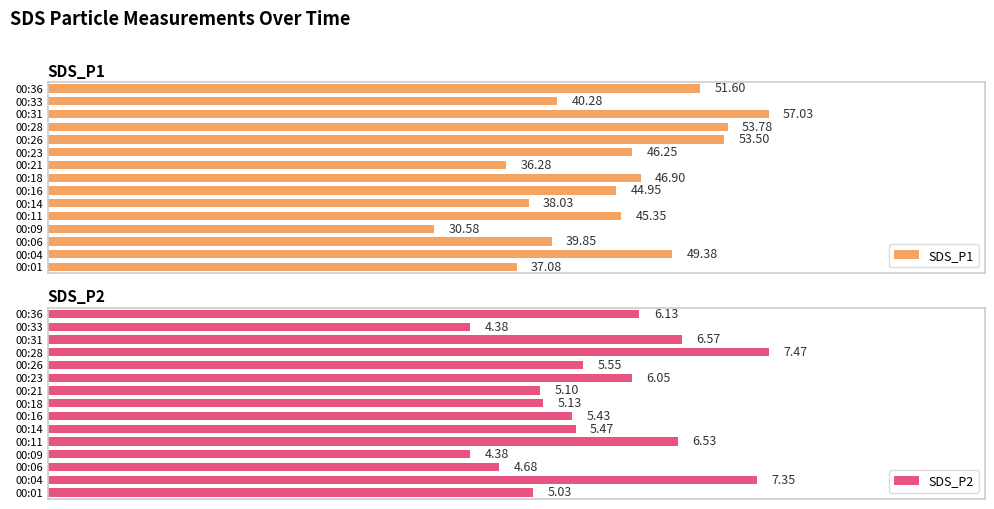

Rank the categories by SDS_P1 value from highest to lowest.

00:31, 00:28, 00:26, 00:36, 00:04, 00:18, 00:23, 00:11, 00:16, 00:33, 00:06, 00:14, 00:01, 00:21, 00:09